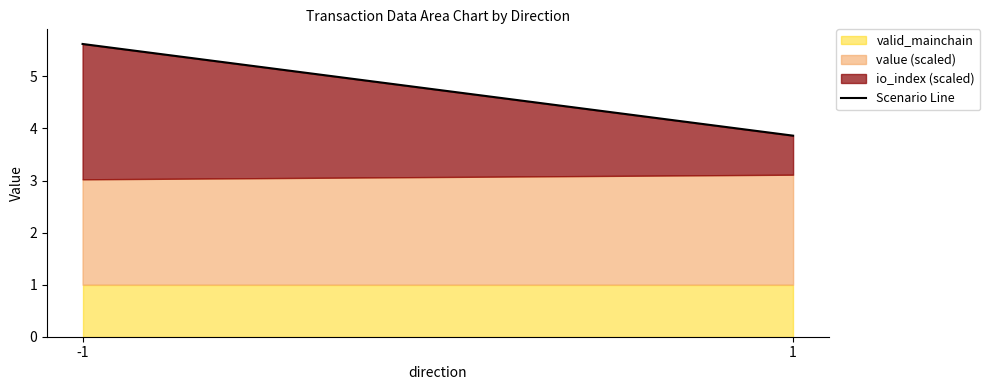

What is the average value?

4.7